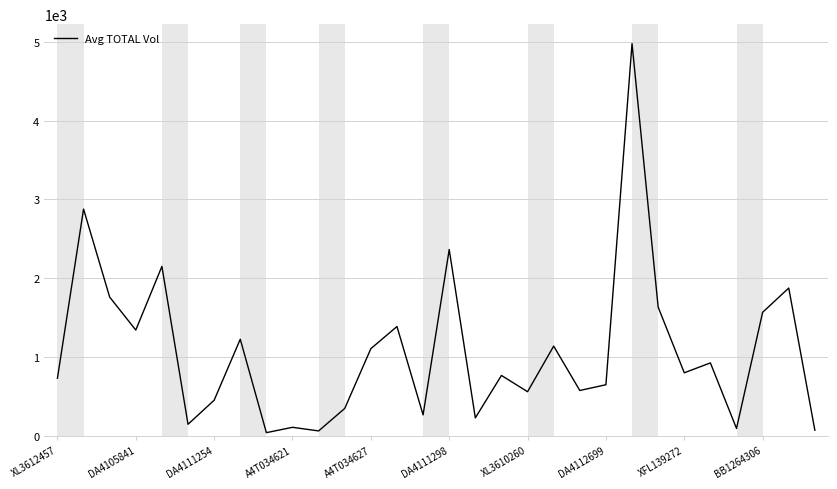

What is the maximum value shown in the chart?

4976.7